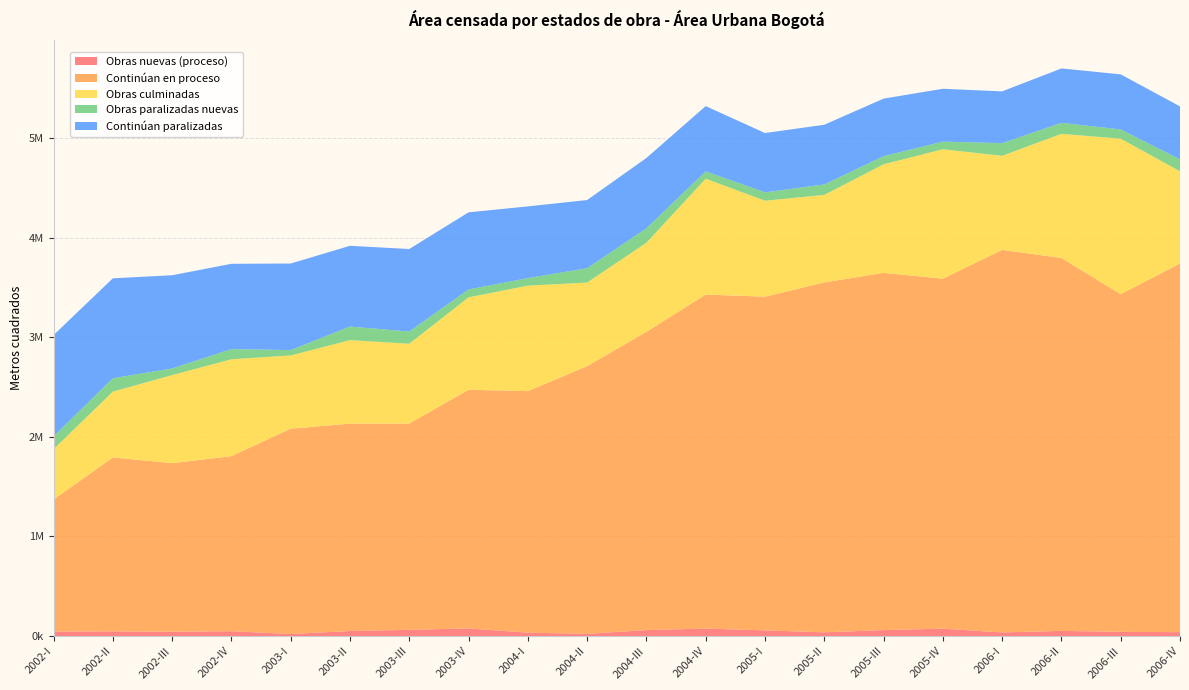

Reading left to right, transcribe all the data shown in this chart.

Obras nuevas (proceso): 2002-I=45949	2002-II=47017	2002-III=44316	2002-IV=48688	2003-I=20893	2003-II=50586	2003-III=62587	2003-IV=76999	2004-I=33994	2004-II=22321	2004-III=60143	2004-IV=75151	2005-I=57200	2005-II=37455	2005-III=60076	2005-IV=74423	2006-I=36580	2006-II=52241	2006-III=42161	2006-IV=39412
Continúan en proceso: 2002-I=1325123	2002-II=1746513	2002-III=1691643	2002-IV=1757948	2003-I=2061484	2003-II=2082277	2003-III=2072183	2003-IV=2396397	2004-I=2425546	2004-II=2688531	2004-III=2994900	2004-IV=3354193	2005-I=3350875	2005-II=3513556	2005-III=3587152	2005-IV=3514044	2006-I=3841582	2006-II=3744210	2006-III=3390677	2006-IV=3702847
Obras culminadas: 2002-I=505642	2002-II=660598	2002-III=884467	2002-IV=973061	2003-I=735457	2003-II=838663	2003-III=800782	2003-IV=927985	2004-I=1059413	2004-II=838779	2004-III=894936	2004-IV=1163143	2005-I=963378	2005-II=879171	2005-III=1089938	2005-IV=1300037	2006-I=944267	2006-II=1246808	2006-III=1561585	2006-IV=924984
Obras paralizadas nuevas: 2002-I=127904	2002-II=134816	2002-III=66896	2002-IV=101998	2003-I=54194	2003-II=136690	2003-III=122447	2003-IV=79450	2004-I=75397	2004-II=144608	2004-III=144322	2004-IV=74022	2005-I=84312	2005-II=104781	2005-III=81834	2005-IV=76633	2006-I=127475	2006-II=110634	2006-III=92961	2006-IV=120337
Continúan paralizadas: 2002-I=1017361	2002-II=1003378	2002-III=935905	2002-IV=856511	2003-I=868924	2003-II=810733	2003-III=828709	2003-IV=774030	2004-I=720317	2004-II=684224	2004-III=706463	2004-IV=655364	2005-I=595555	2005-II=599513	2005-III=577786	2005-IV=530655	2006-I=519723	2006-II=546096	2006-III=553037	2006-IV=531249